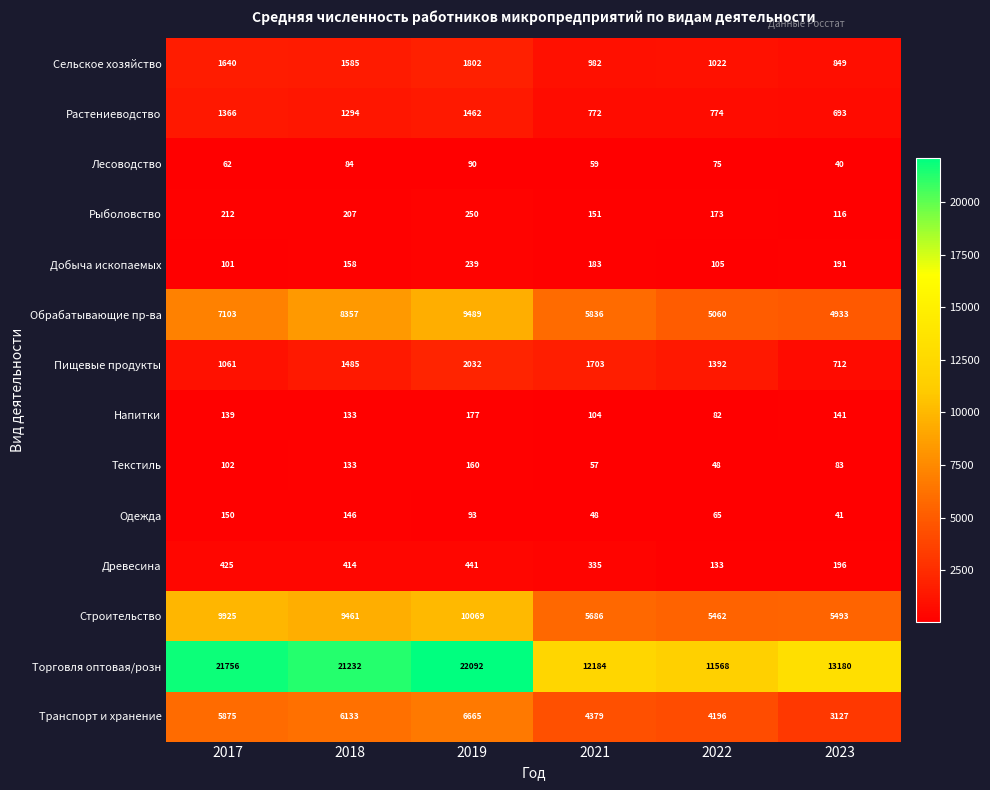

List the series in order of their peak value, lowest first.

Лесоводство, Одежда, Текстиль, Напитки, Добыча ископаемых, Рыболовство, Древесина, Растениеводство, Сельское хозяйство, Пищевые продукты, Транспорт и хранение, Обрабатывающие пр-ва, Строительство, Торговля оптовая/розн